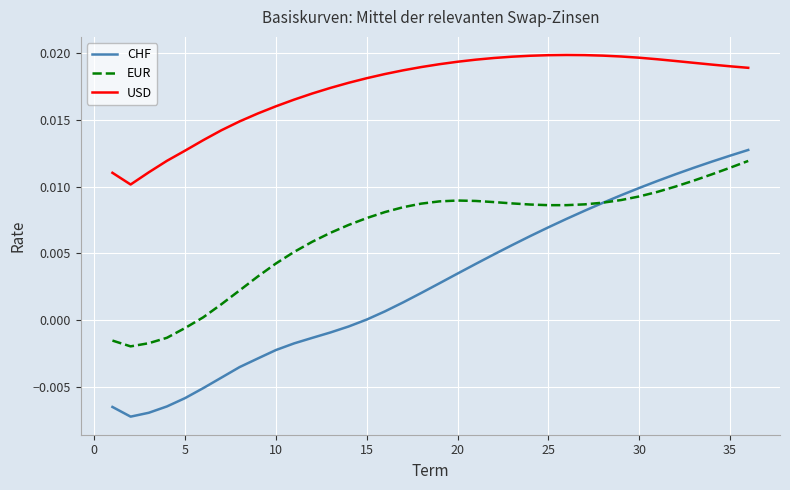

Which series has the largest total across all categories?

USD